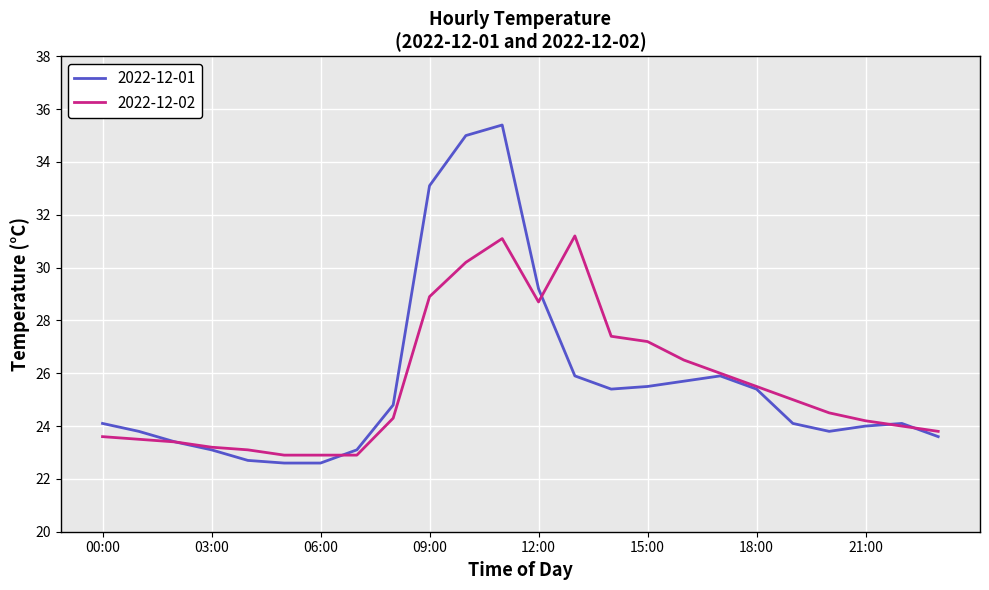

Rank the series by their maximum value, from highest to lowest.

2022-12-01, 2022-12-02